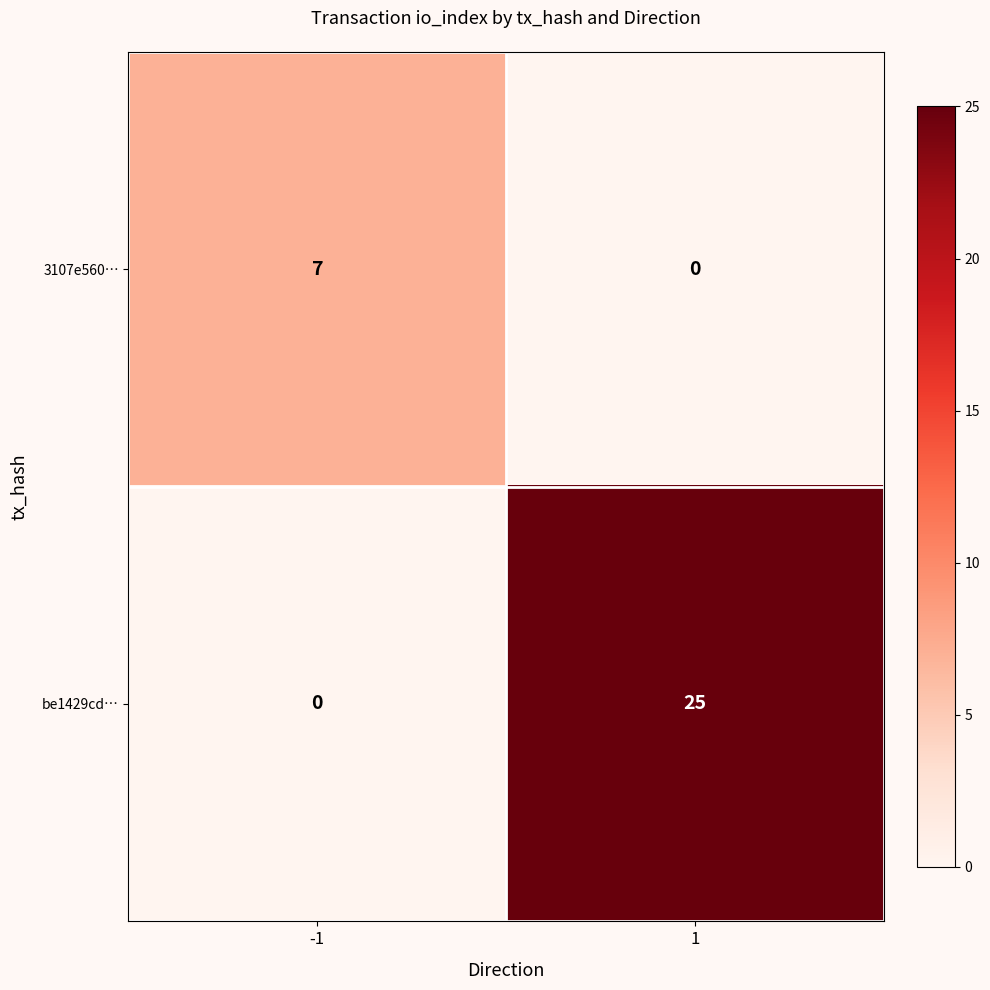

List the series in order of their overall mean, lowest first.

3107e560…, be1429cd…